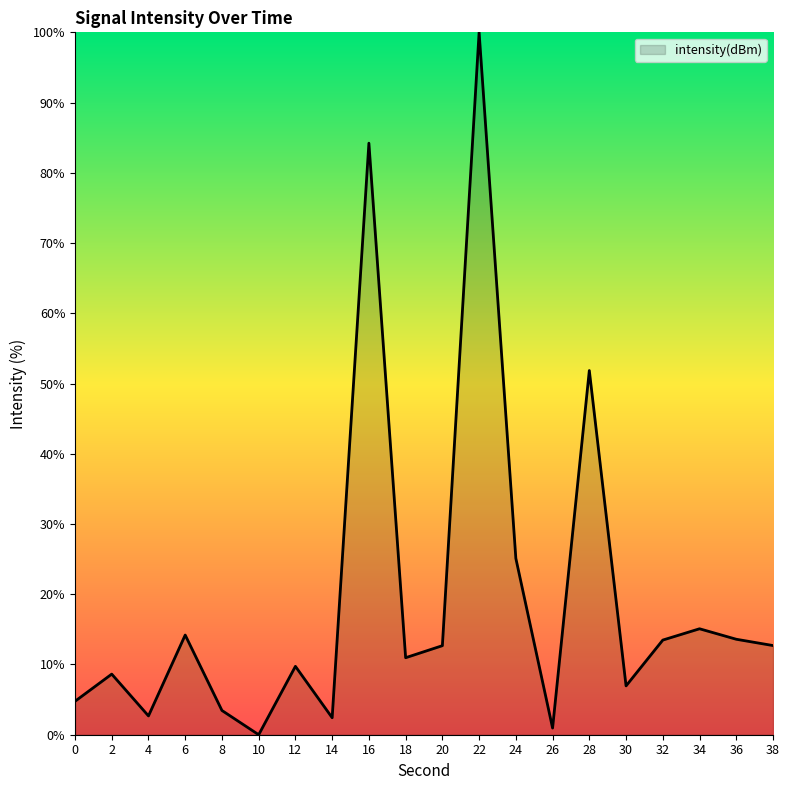

Where is the data nearest to the value 50?

28